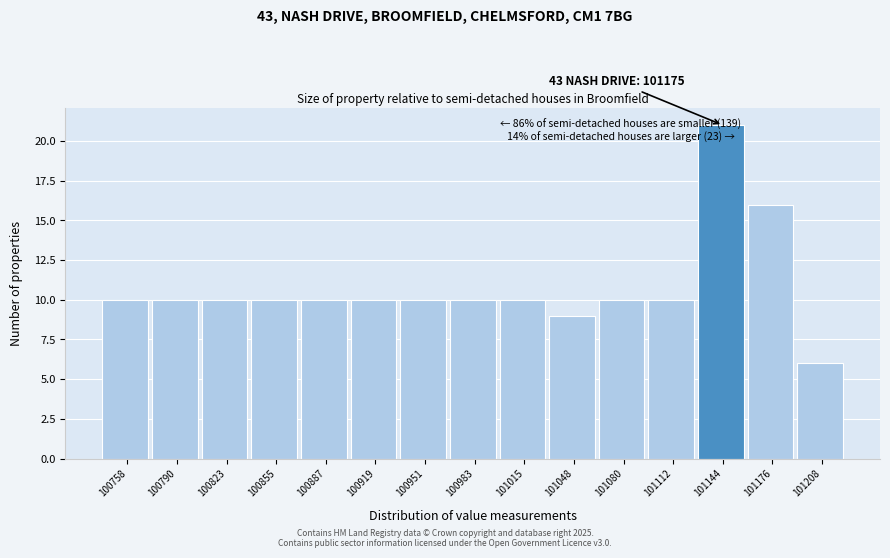

Reading left to right, list all the values displayed in this chart.

100758=10	100790=10	100823=10	100855=10	100887=10	100919=10	100951=10	100983=10	101015=10	101048=9	101080=10	101112=10	101144=21	101176=16	101208=6